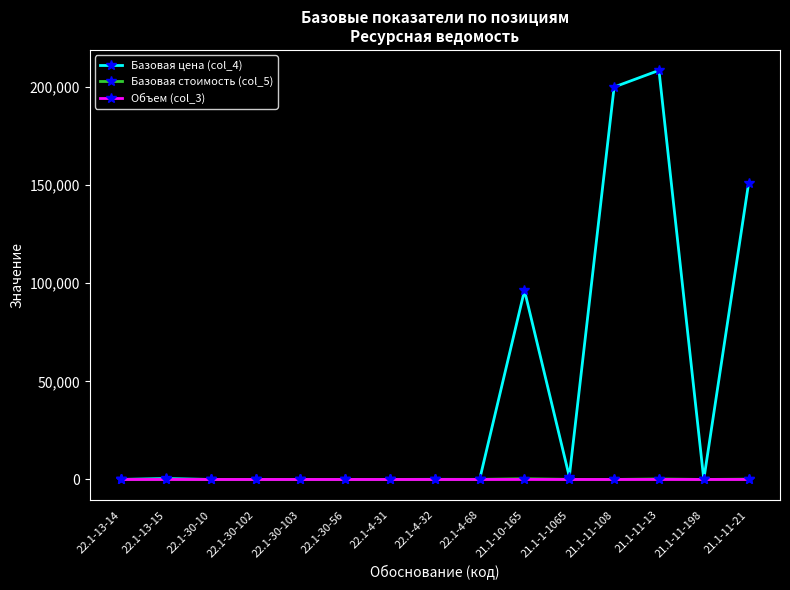

At how many categories does at least one series exceed 88649?

4